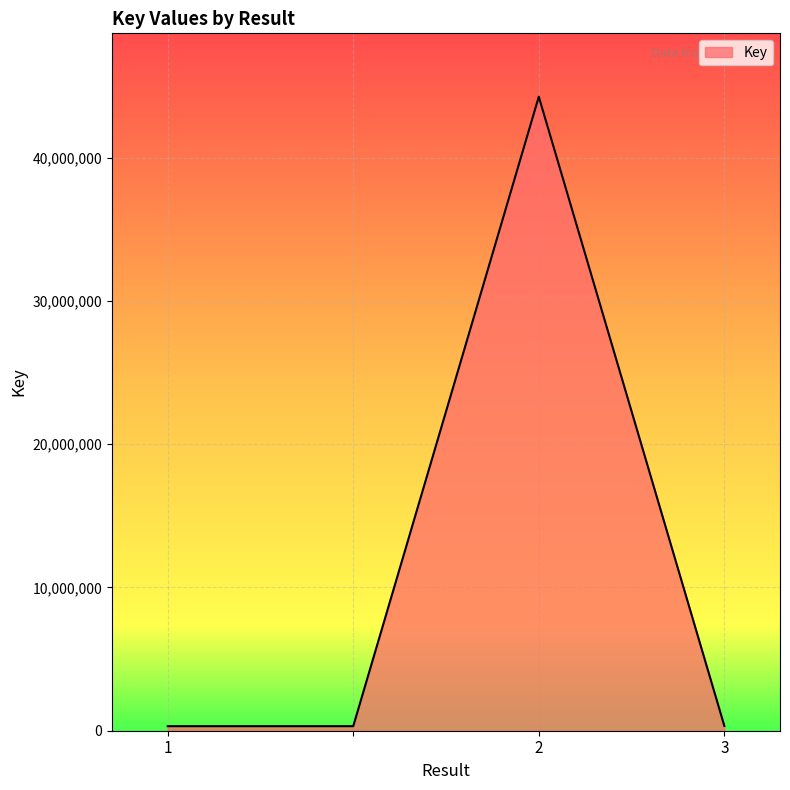

Count the number of data series in this chart.

1